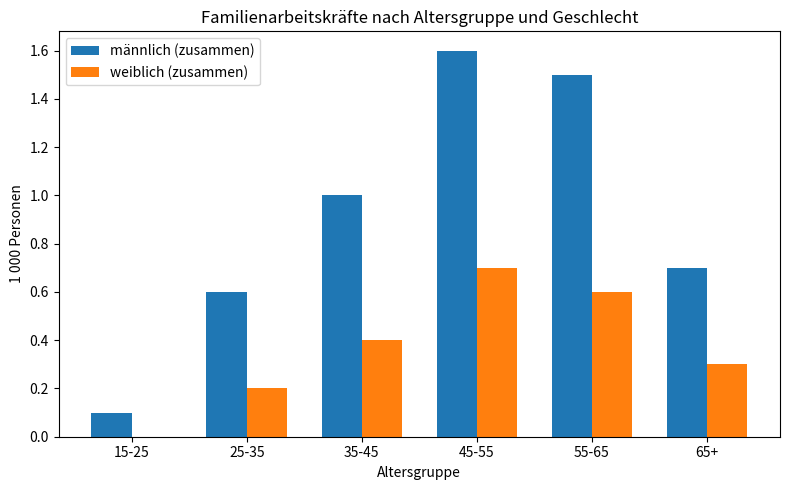

Reading left to right, list all the values displayed in this chart.

männlich (zusammen): 0.1	0.6	1.0	1.6	1.5	0.7
weiblich (zusammen): 0.0	0.2	0.4	0.7	0.6	0.3